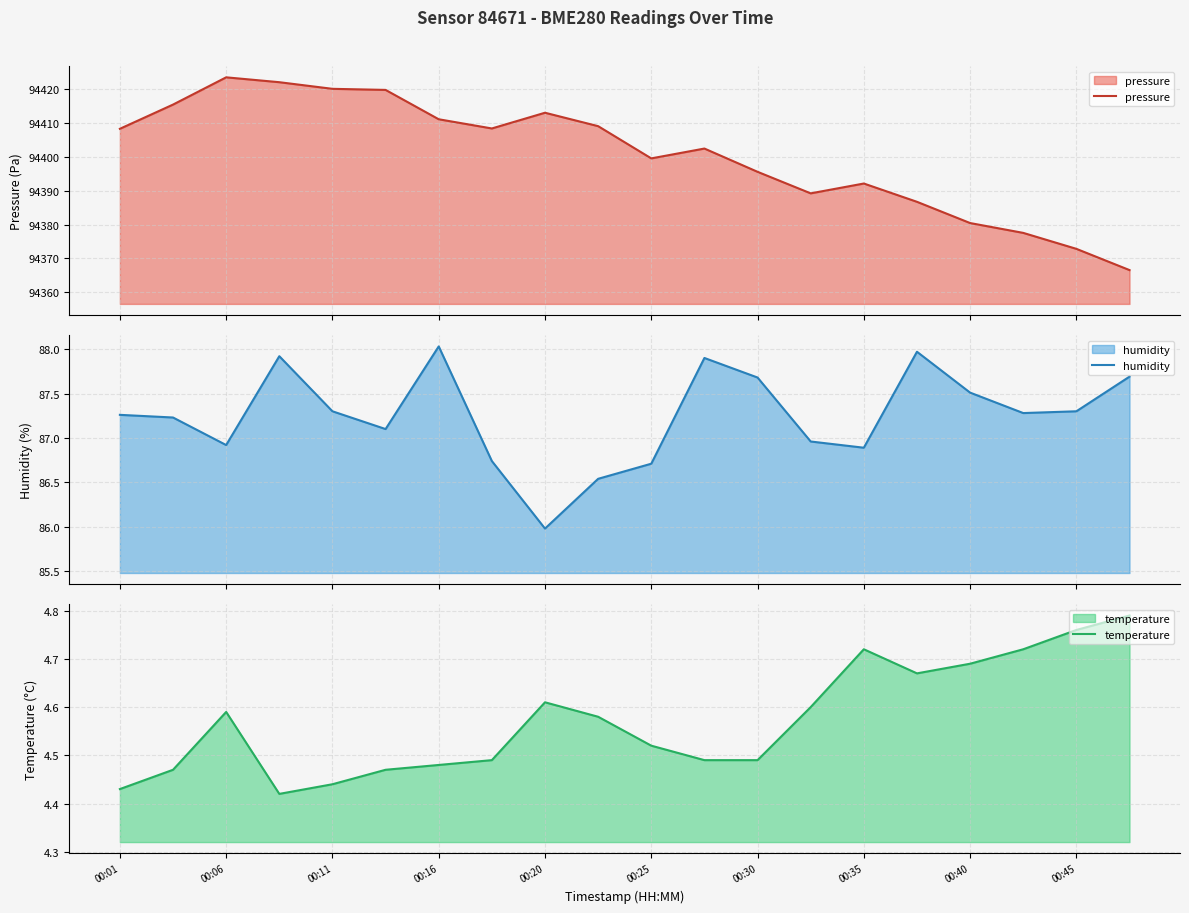

True or false: temperature has a value of 8.3 at 00:35.

False